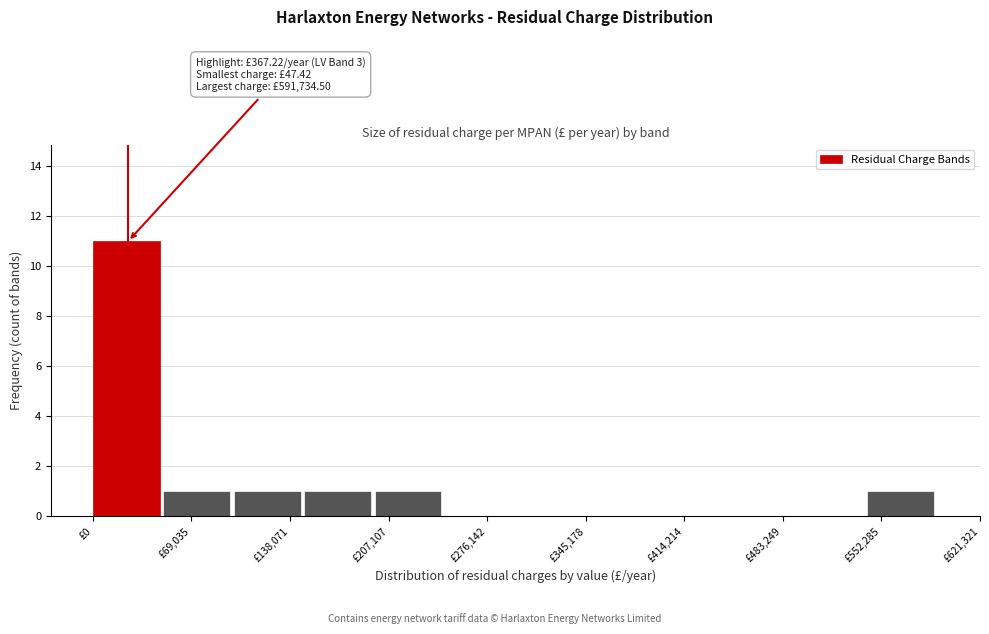

Which range on the x-axis has the tallest bar?

0 to 50000